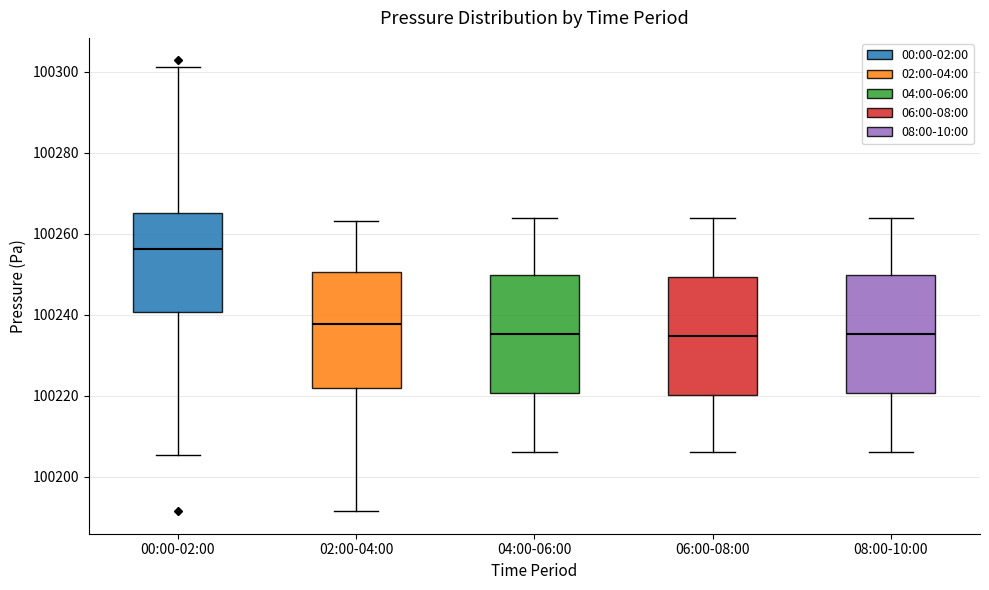

Reading left to right, read every box against the y-axis: the position of its median line, the range the box covers, and the ends of its whiskers. The values are not printed on the chart, so give them approximately, as read against the axis.

00:00-02:00: median 100256, box 100240 to 100266, whiskers 100206 to 100302
02:00-04:00: median 100238, box 100222 to 100250, whiskers 100192 to 100264
04:00-06:00: median 100236, box 100220 to 100250, whiskers 100206 to 100264
06:00-08:00: median 100234, box 100220 to 100250, whiskers 100206 to 100264
08:00-10:00: median 100236, box 100220 to 100250, whiskers 100206 to 100264